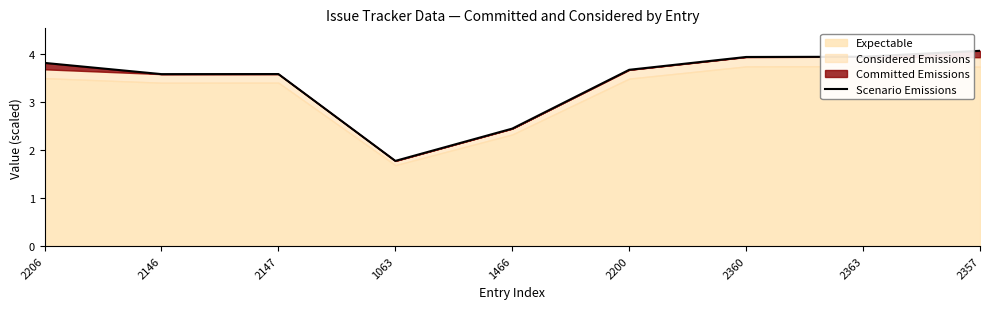

What is the sum of all values?

30.8